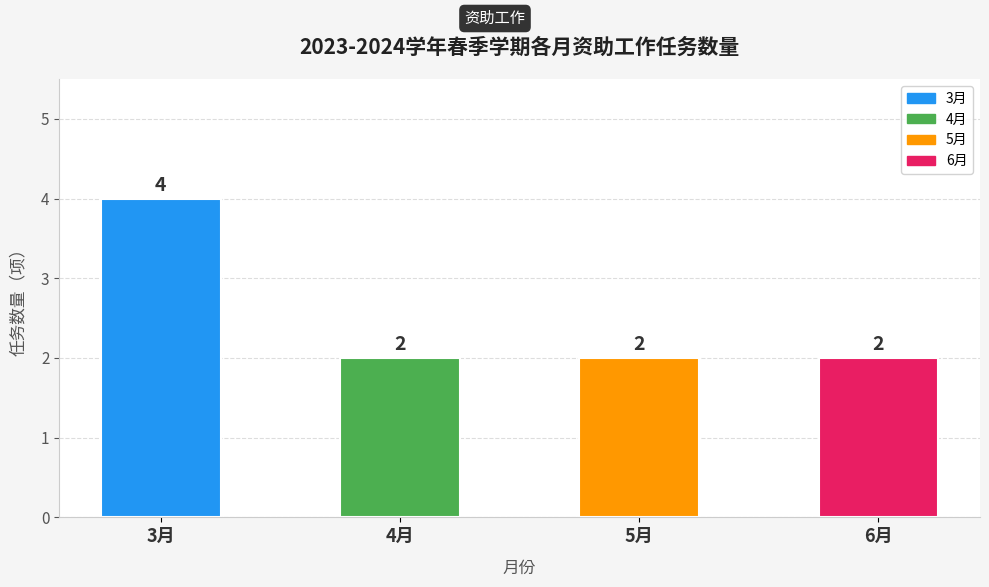

What is the label of the 3rd bar from the right?

4月